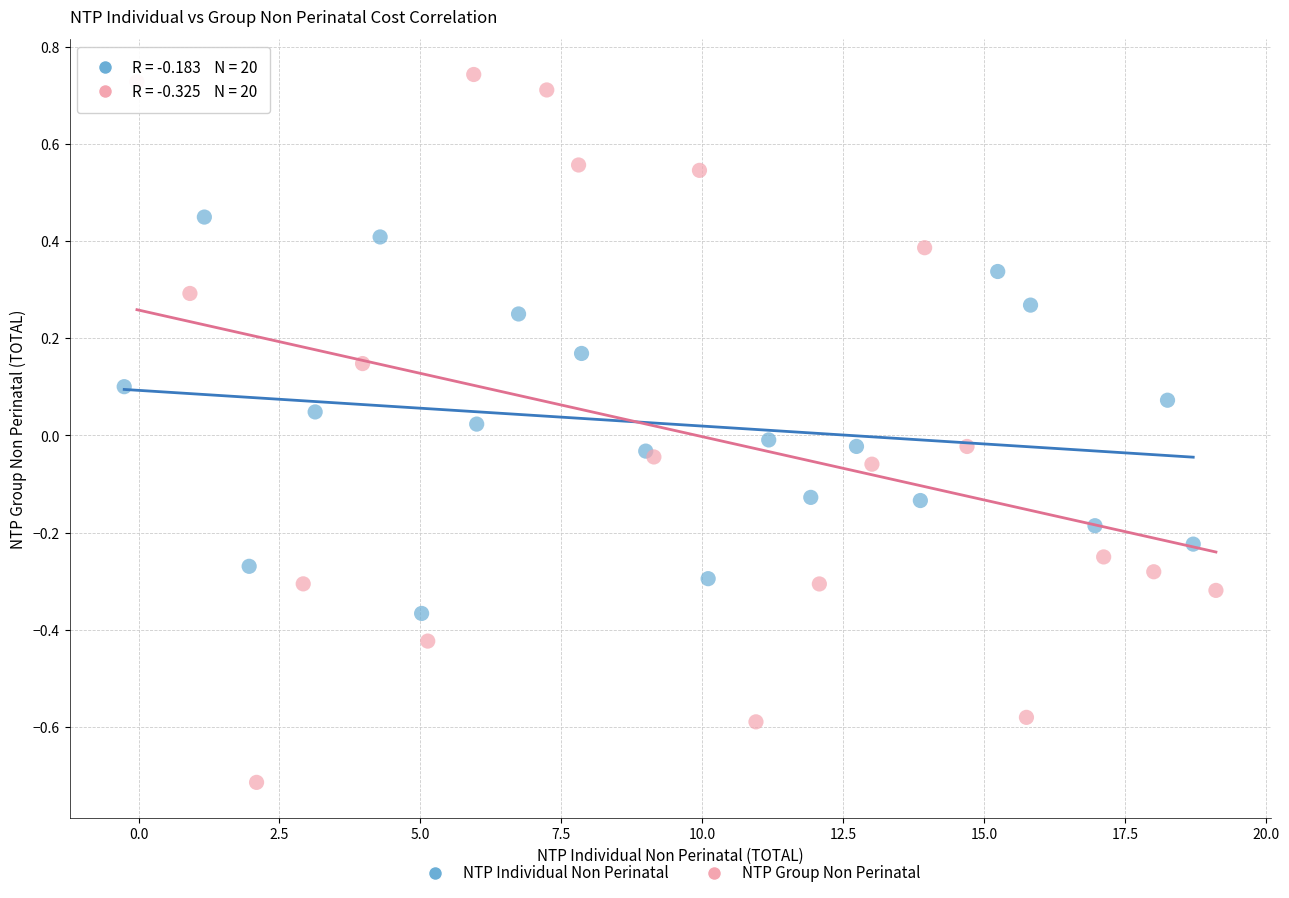

Which series contains the lowest Y value?

NTP Group Non Perinatal